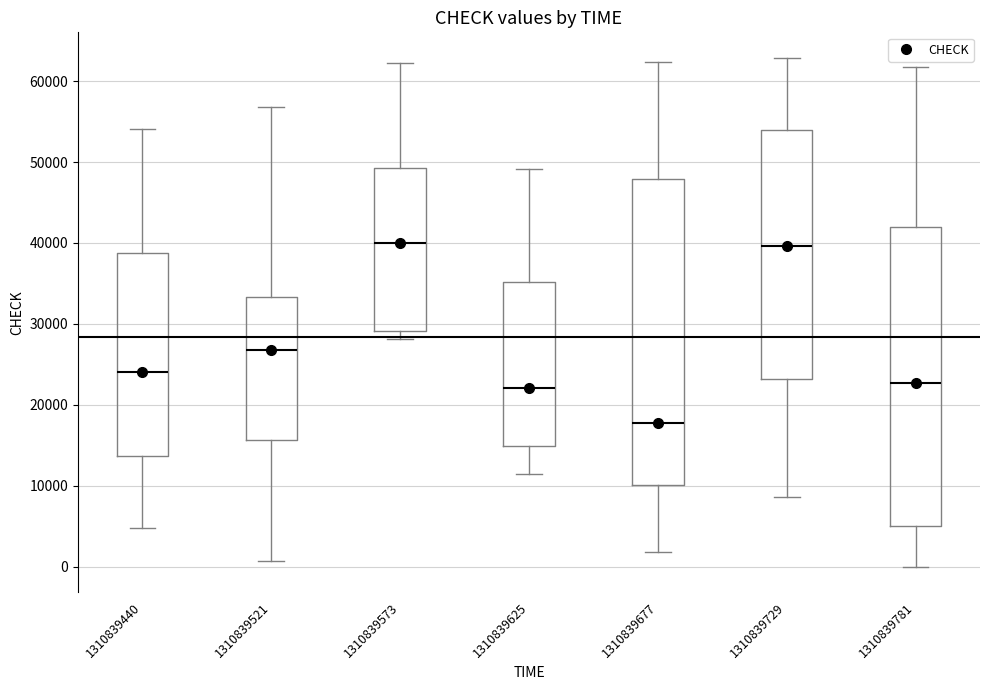

Where is the upper edge of the box at x = 1310839625 on the y-axis? The values are not printed on the chart, so give them approximately, as read against the axis.

35000